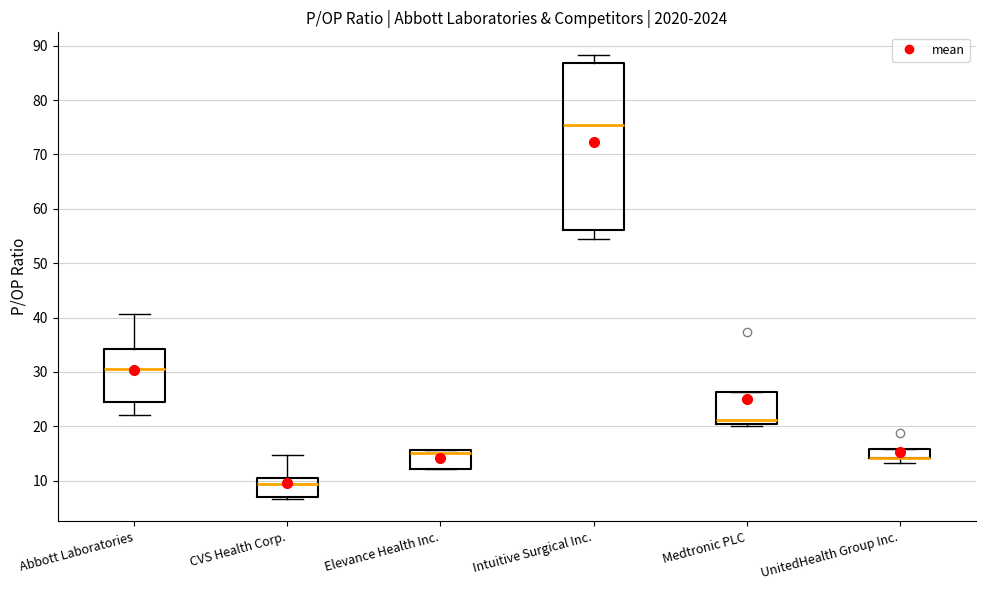

Where is the lower edge of the box for Medtronic PLC on the y-axis? The values are not printed on the chart, so give them approximately, as read against the axis.

20